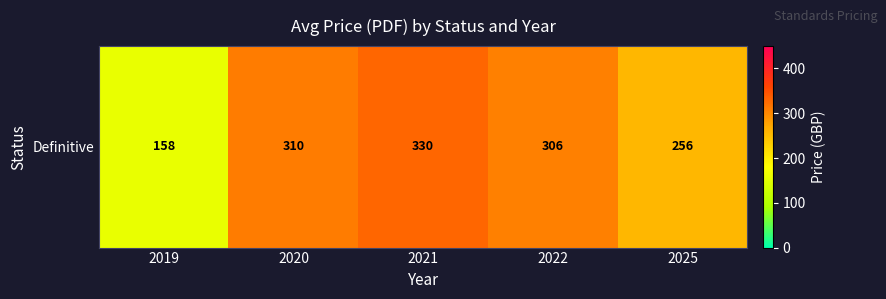

What is the difference between the second highest and minimum values?

152.0